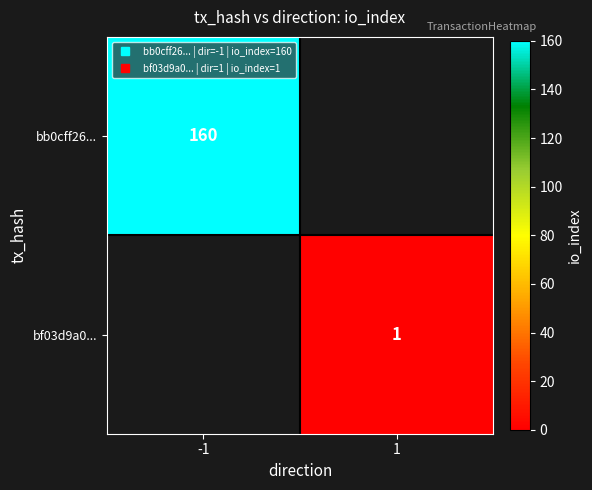

Between 1 and -1, which is larger?

-1